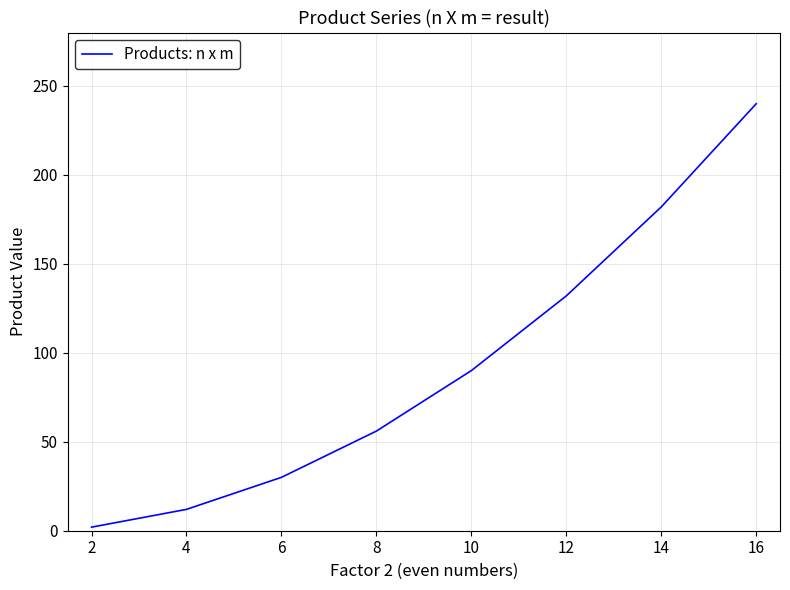

What is the maximum value shown in the chart?

240